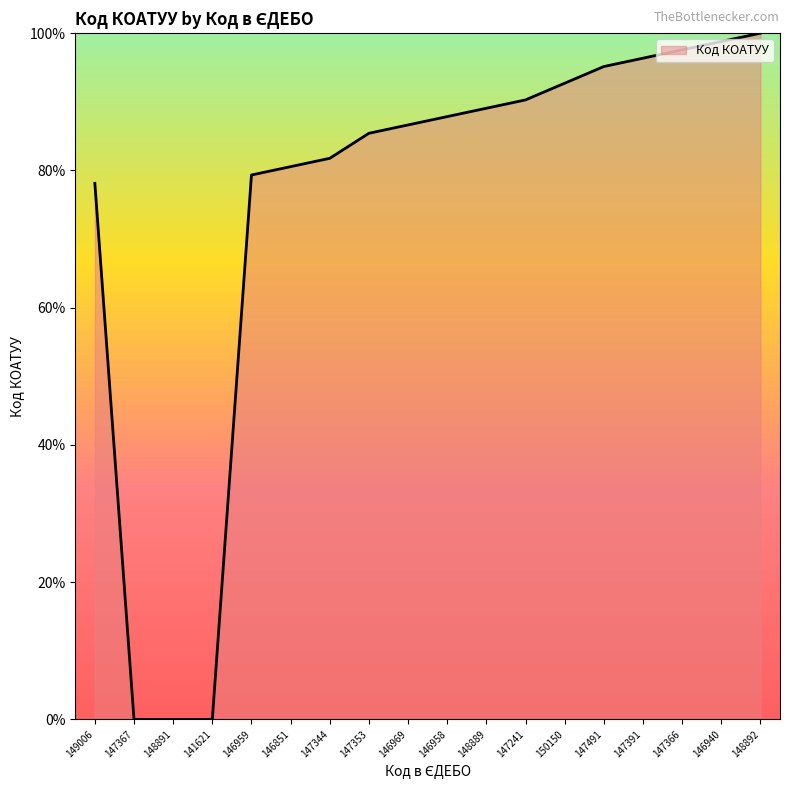

True or false: there are more than 2 points higher than both neighbors.

False